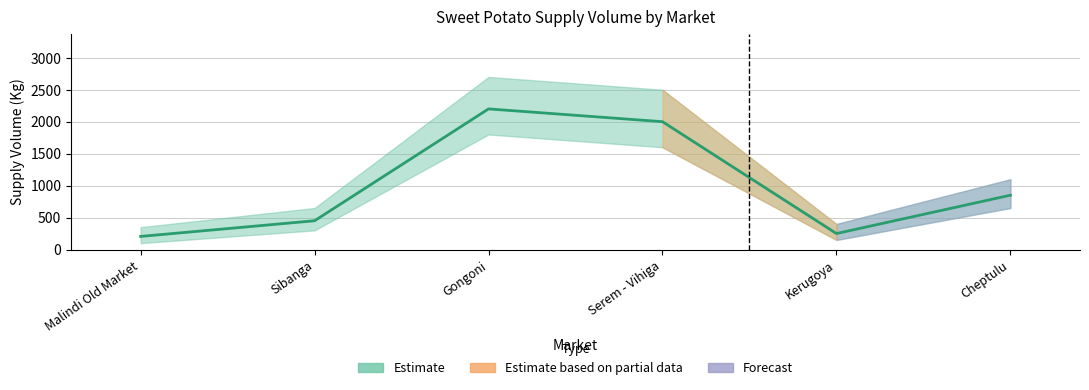

What is the difference between the maximum and minimum values?

1995